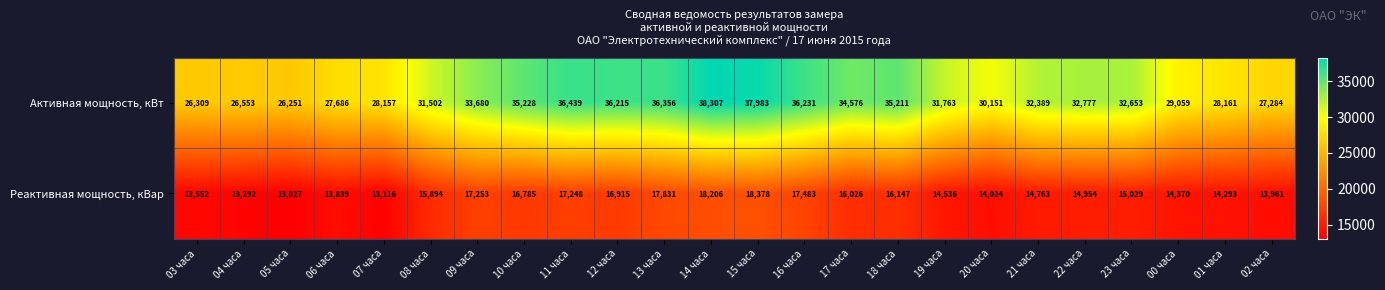

Rank the categories by Активная мощность, кВт value from highest to lowest.

14 часа, 15 часа, 11 часа, 13 часа, 16 часа, 12 часа, 10 часа, 18 часа, 17 часа, 09 часа, 22 часа, 23 часа, 21 часа, 19 часа, 08 часа, 20 часа, 00 часа, 01 часа, 07 часа, 06 часа, 02 часа, 04 часа, 03 часа, 05 часа